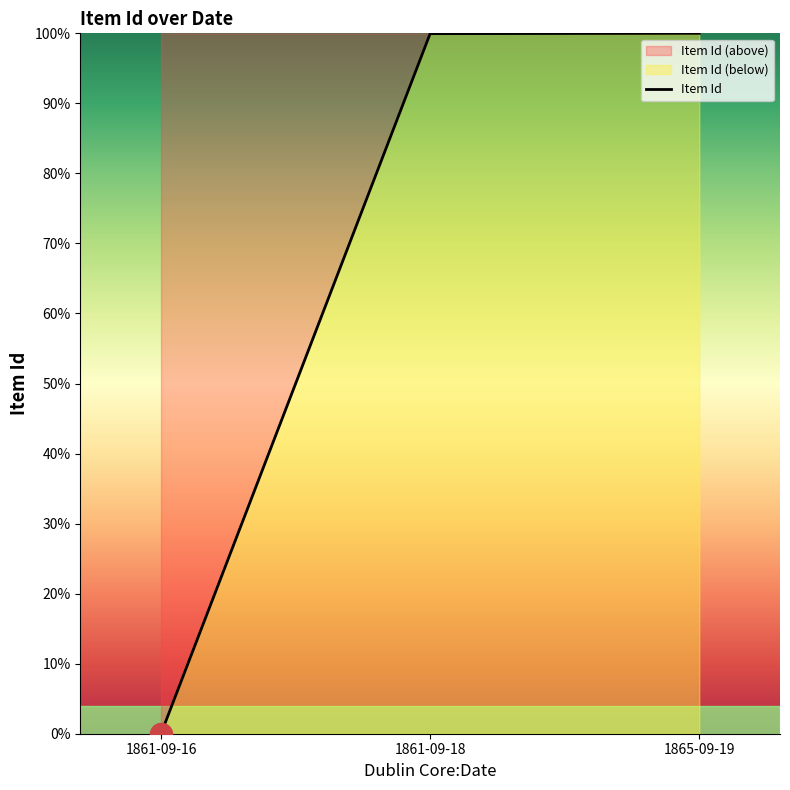

At which label does the data first exceed 99?

1861-09-18